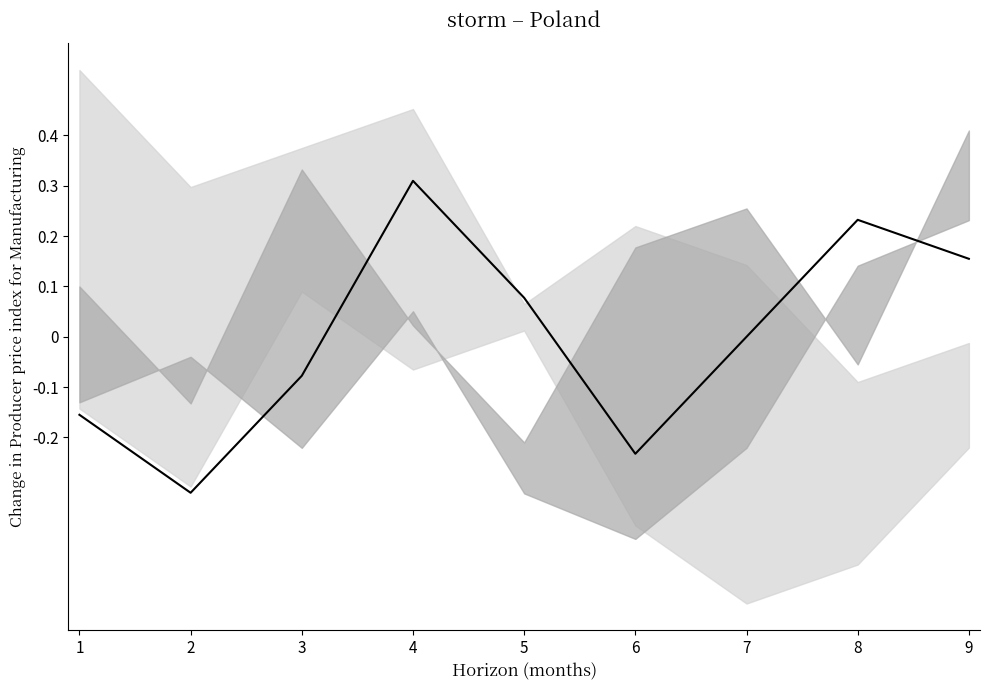

Where does the data first go above 0?

4